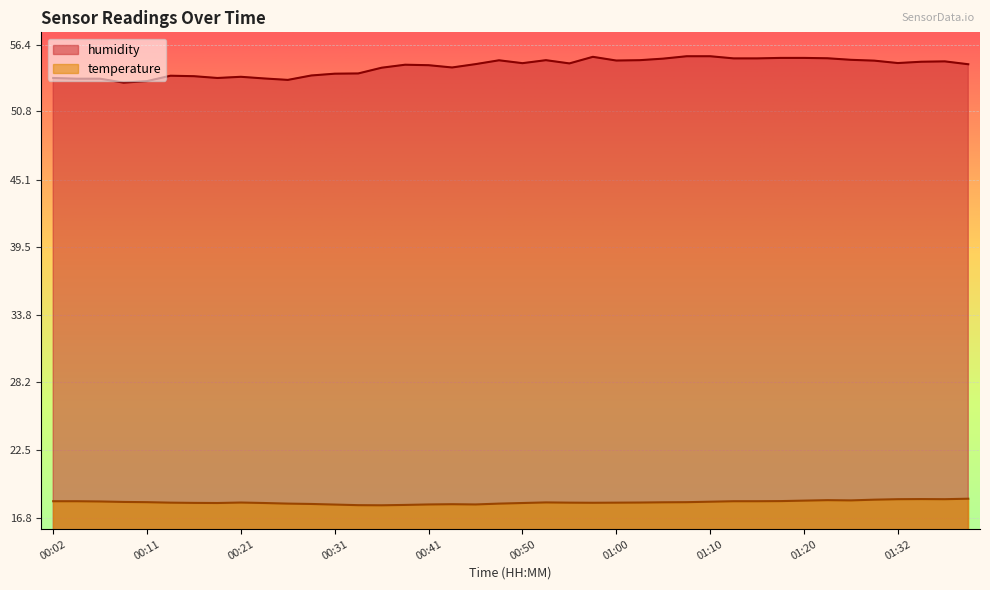

How many lines are shown in the chart?

2